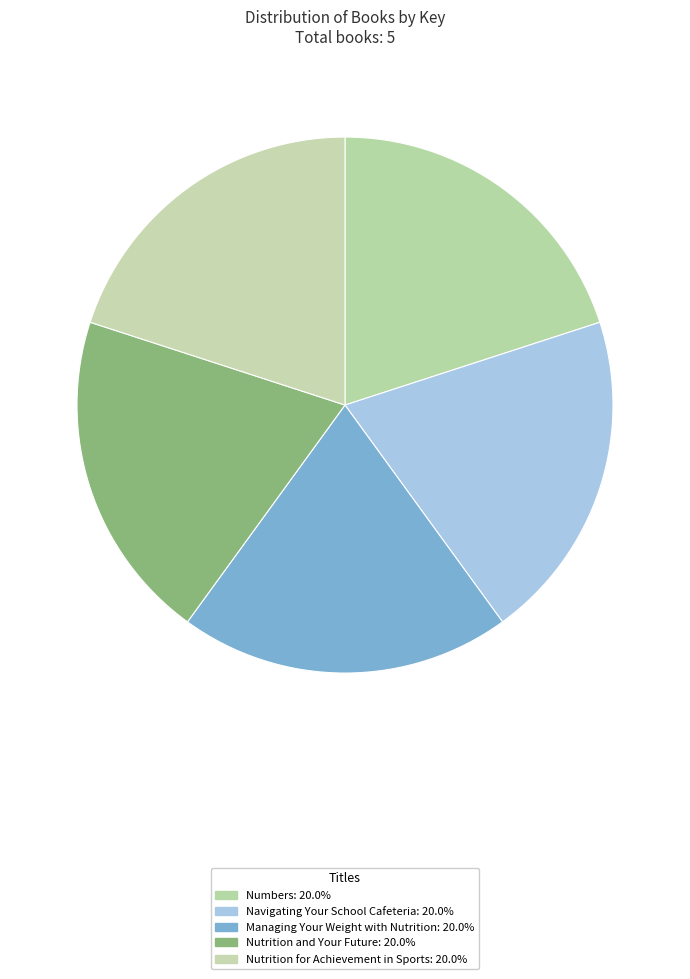

How many segments does this pie chart have?

5